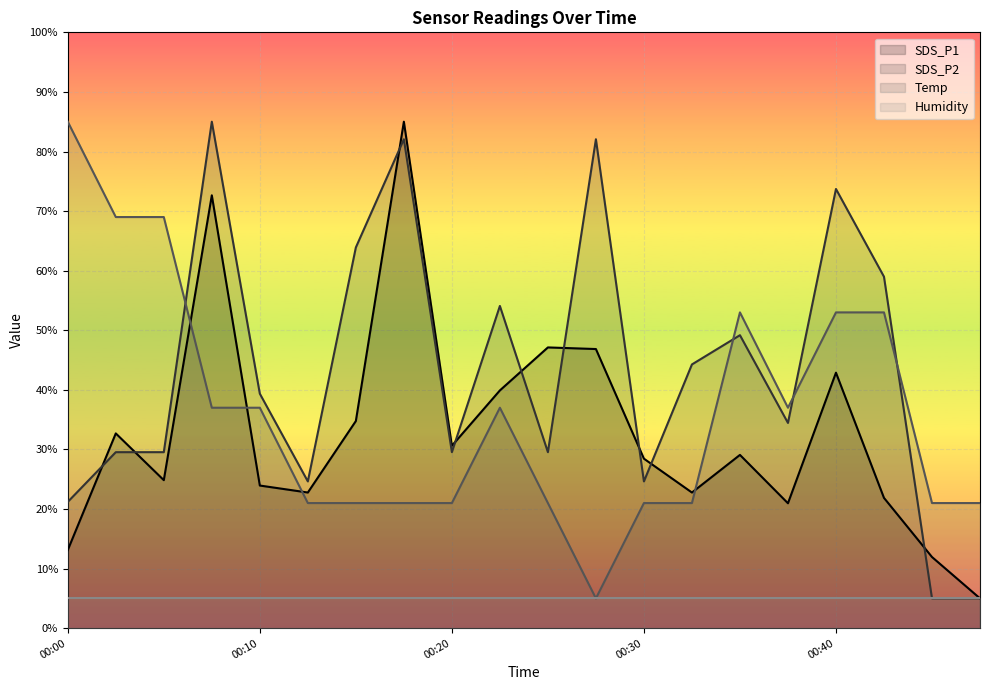

What is the total value across all series at 00:30?

79.1